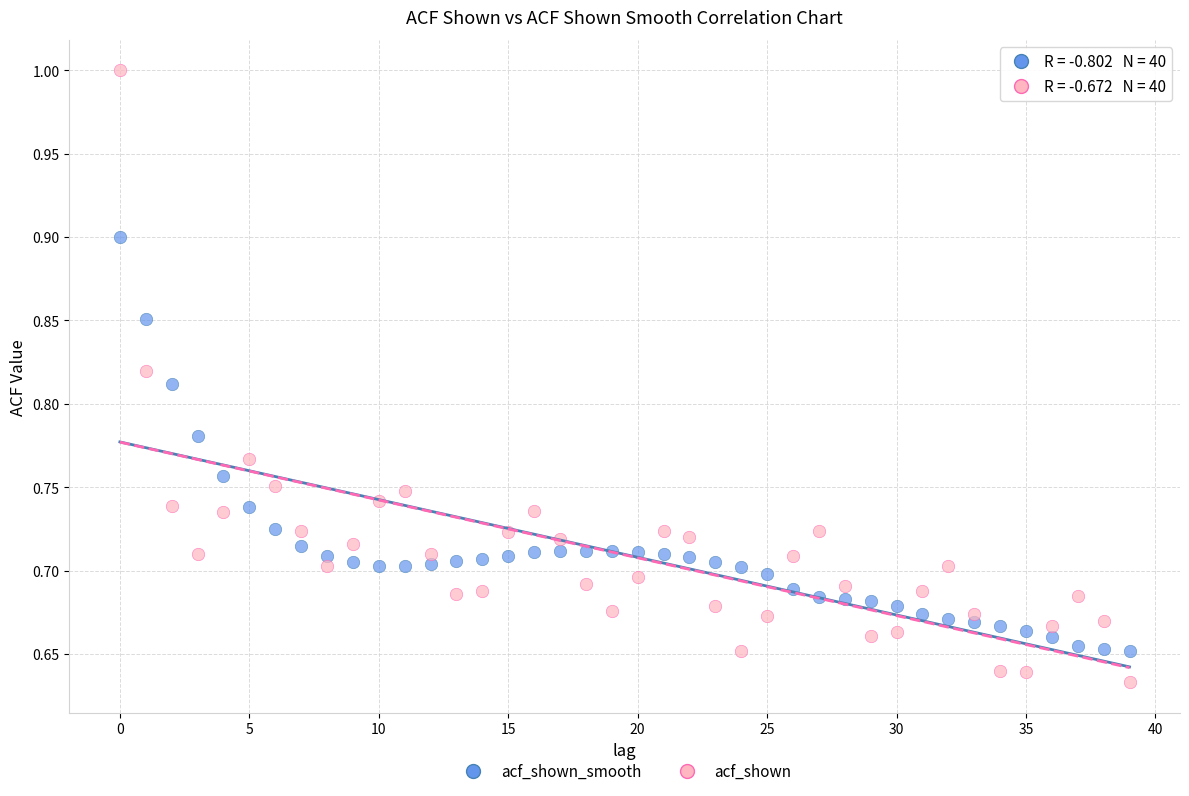

Across all data points, what is the range of Y values (max minus min)?

0.4